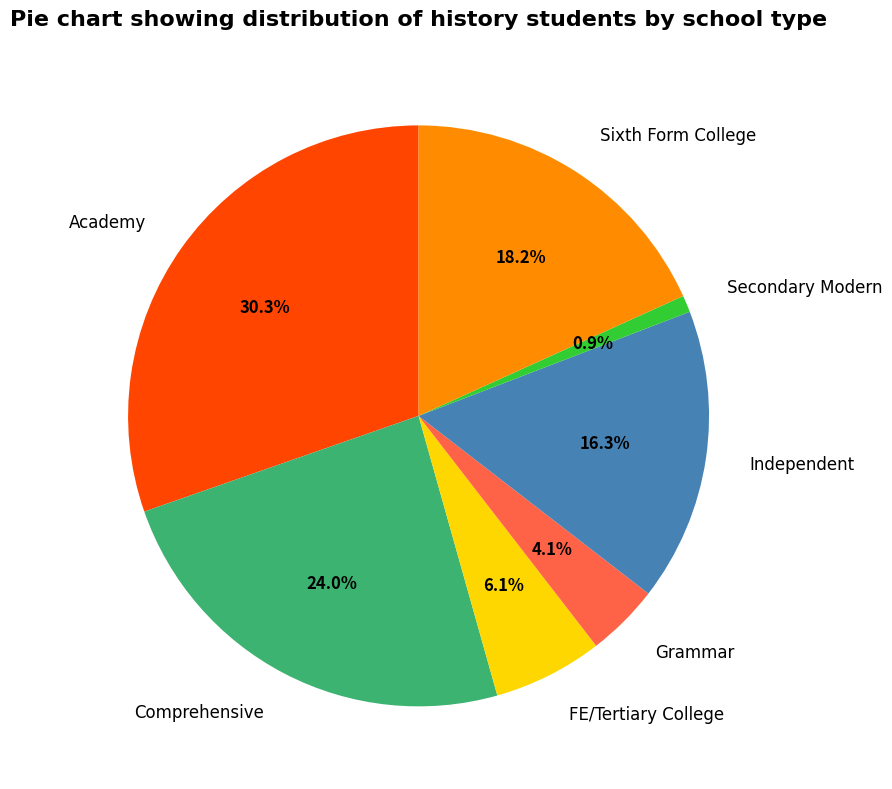

What is the total percentage of Grammar and FE/Tertiary College?

10.2%